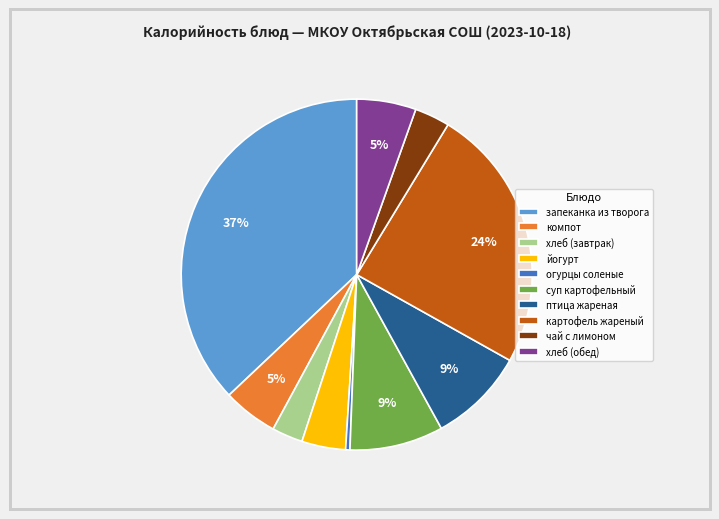

To the nearest percent, what is the difference between the largest and smallest slice percentages?

37%